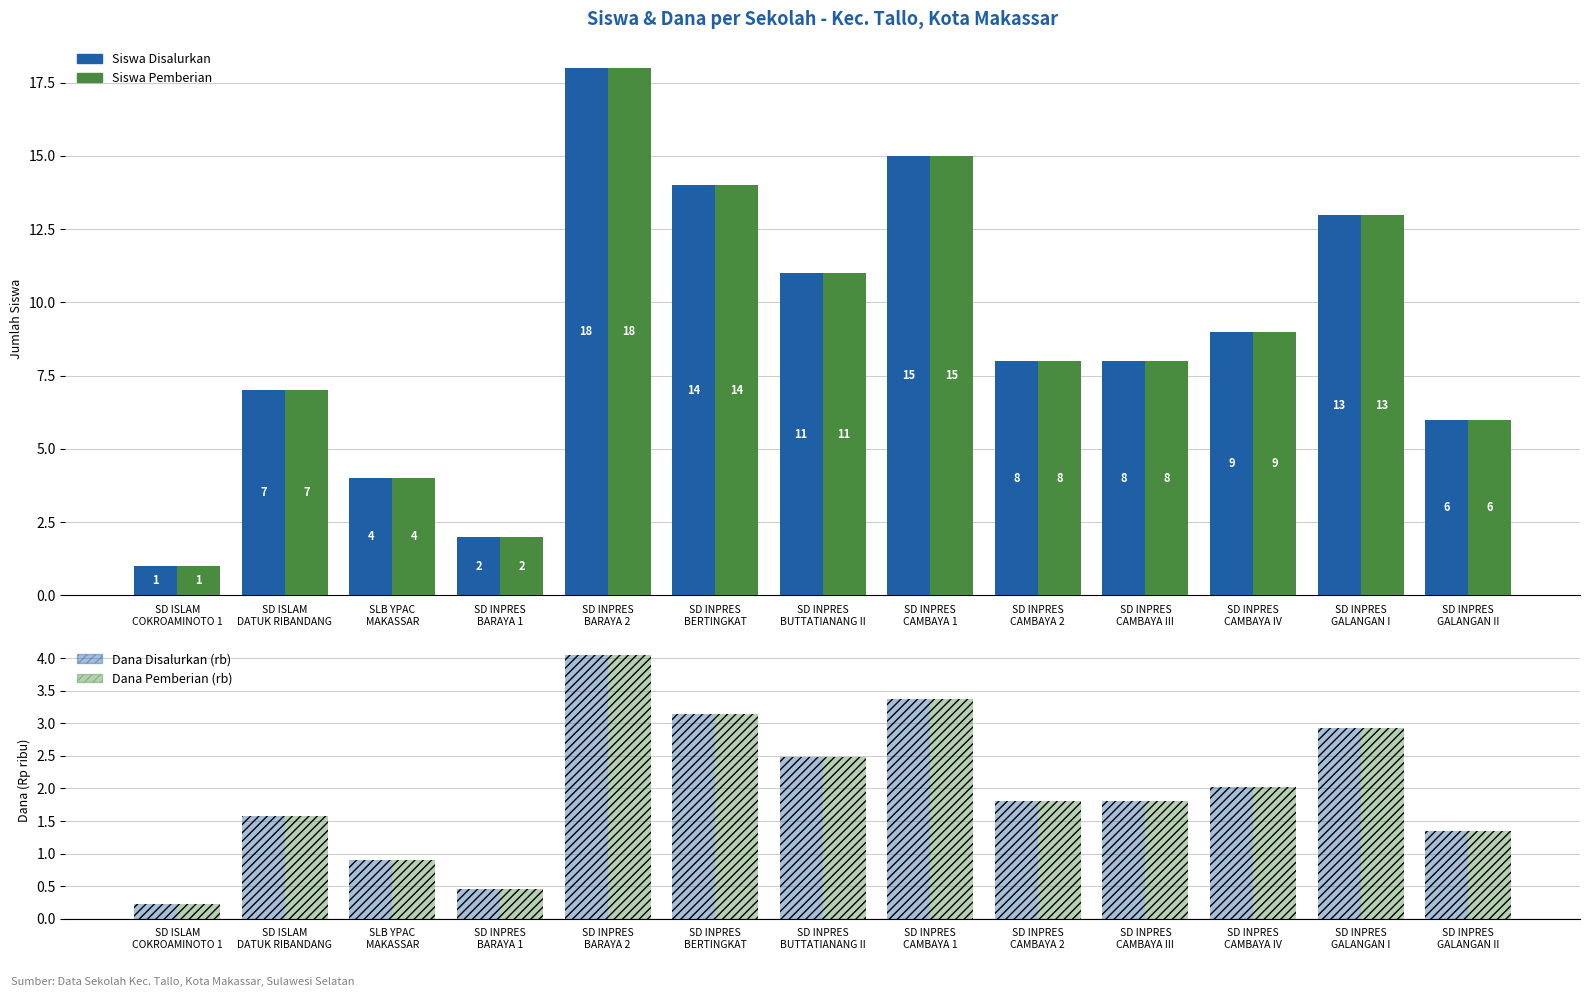

What position from the left is SLB YPAC
MAKASSAR?

3